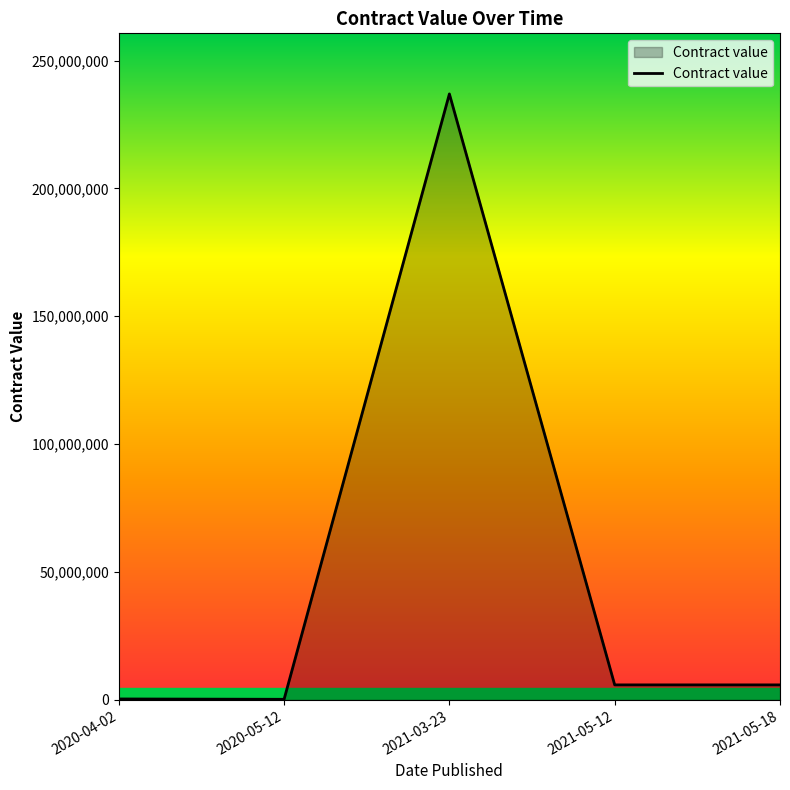

Does the chart display data point markers on the line(s)?

No